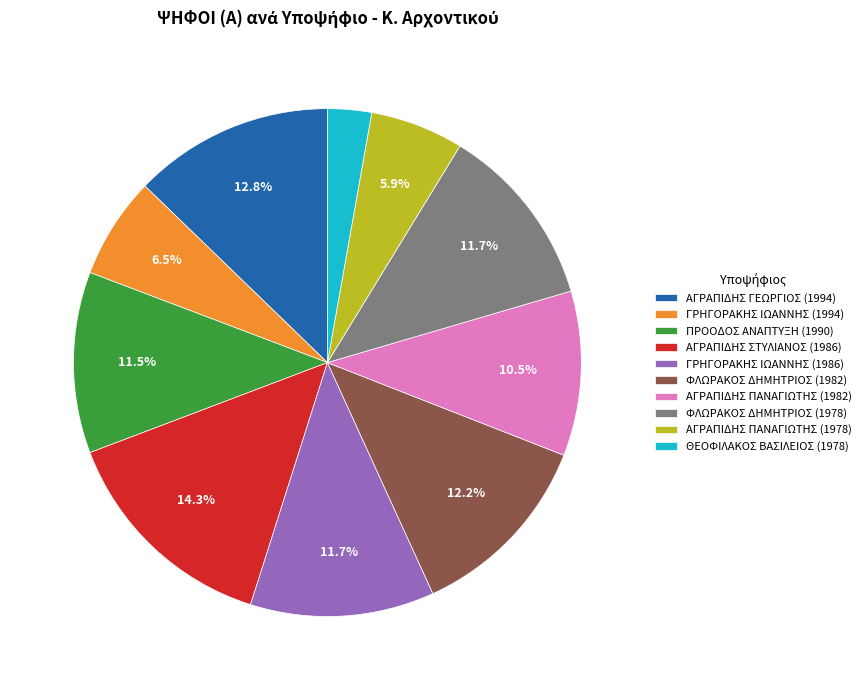

Between ΠΡΟΟΔΟΣ ΑΝΑΠΤΥΞΗ (1990) and ΑΓΡΑΠΙΔΗΣ ΠΑΝΑΓΙΩΤΗΣ (1982), which is larger?

ΠΡΟΟΔΟΣ ΑΝΑΠΤΥΞΗ (1990)